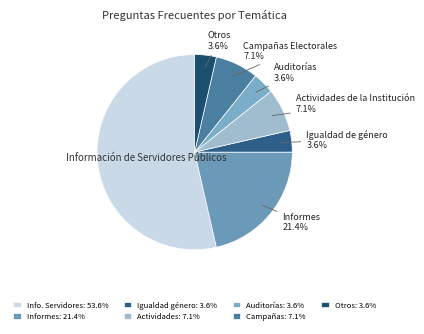

Rank the categories by value from highest to lowest.

Información de Servidores Públicos, Informes, Actividades de la Institución, Campañas Electorales, Igualdad de género, Auditorías, Otros